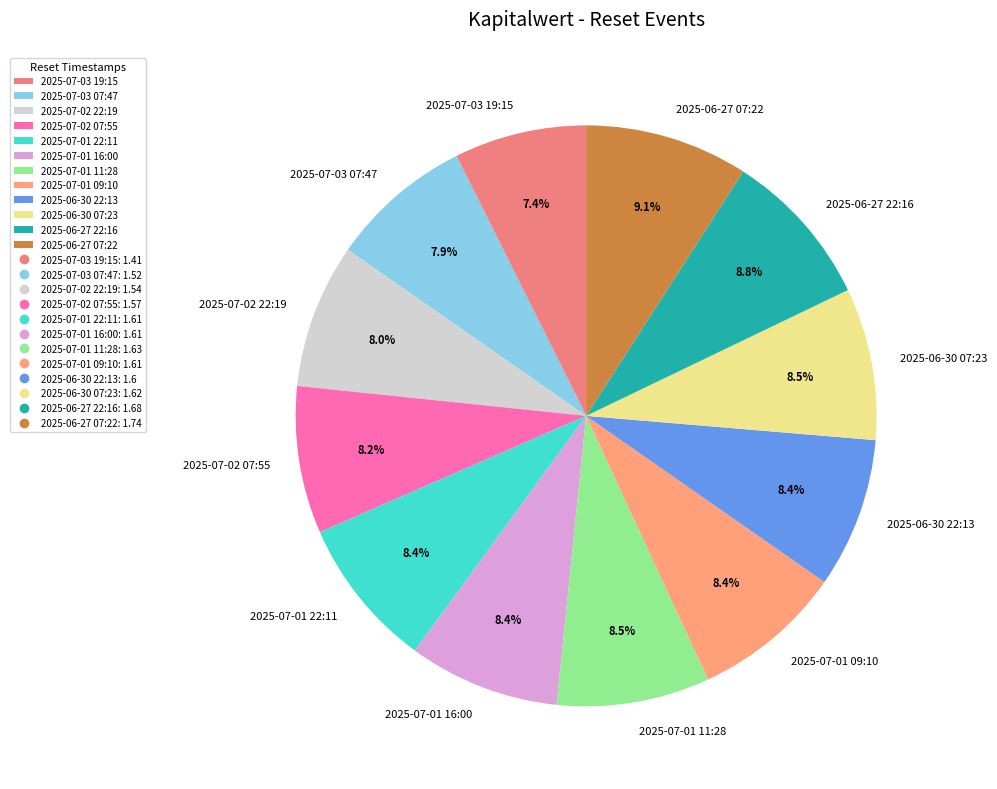

Does any single category account for the majority?

No